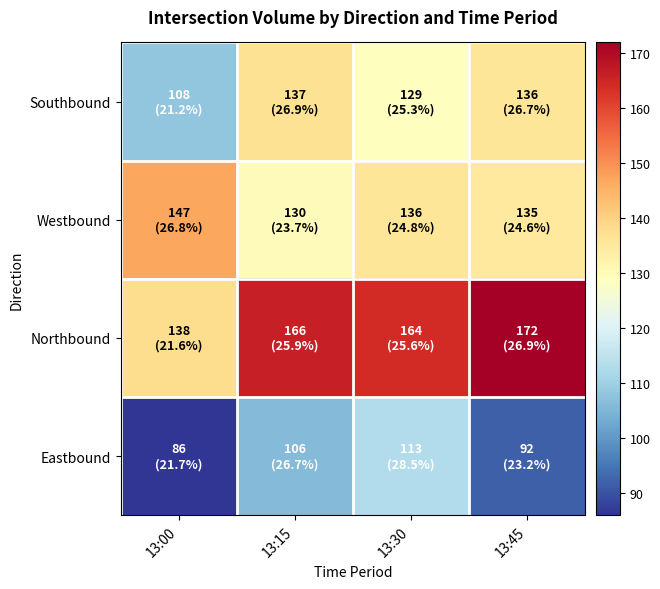

What is the maximum value shown in the chart?

172